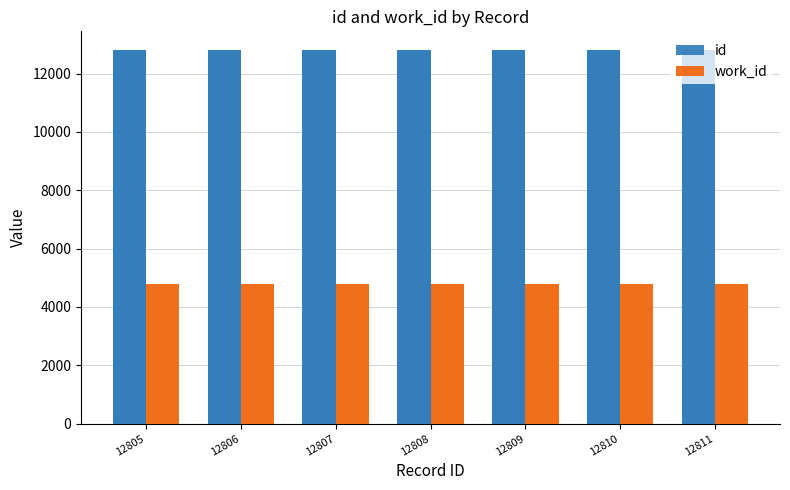

How many id values are between 12806 and 12810?

5